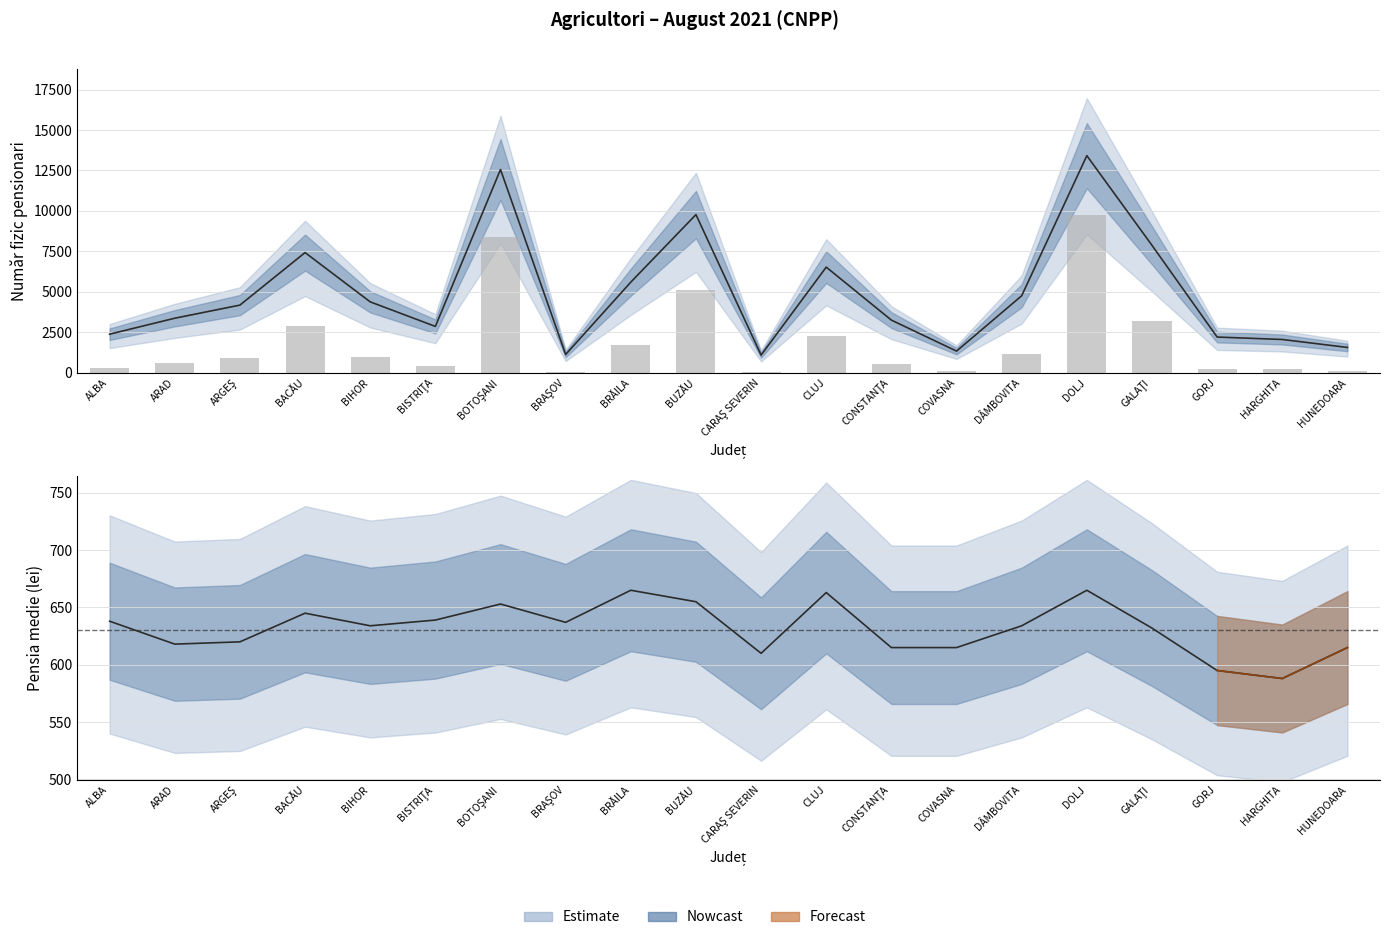

True or false: the data shows 197.5 at ARAD.

False